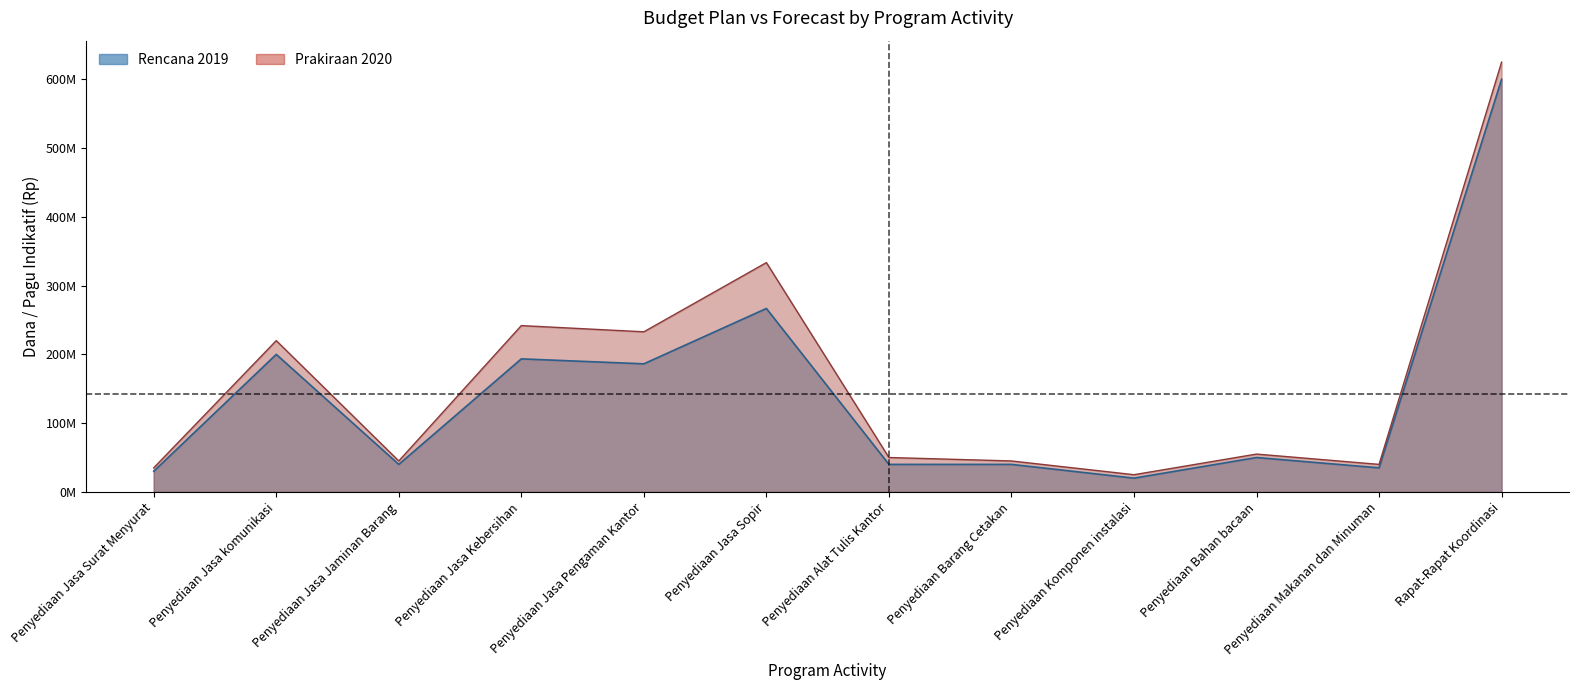

How many values in the Rencana 2019 series are below 50000000?

6